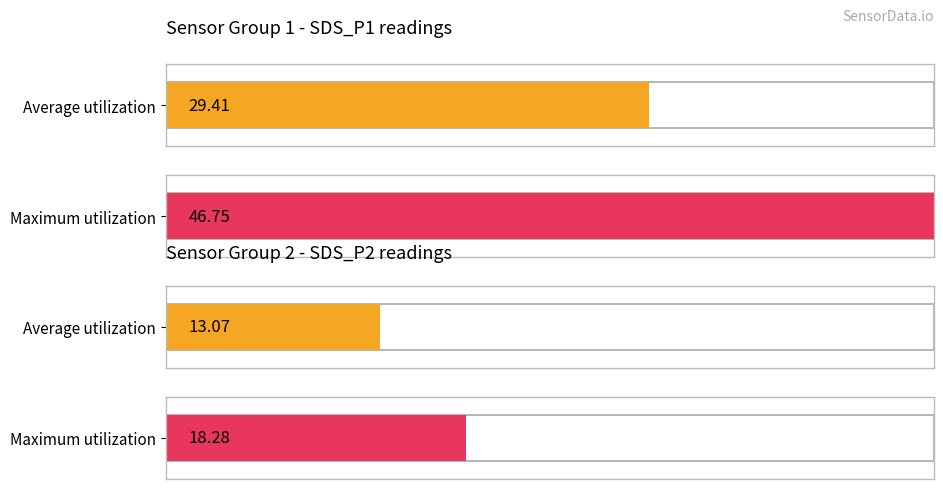

The value of SDS_P1 at 00:22 is 11.7. True or false?

False